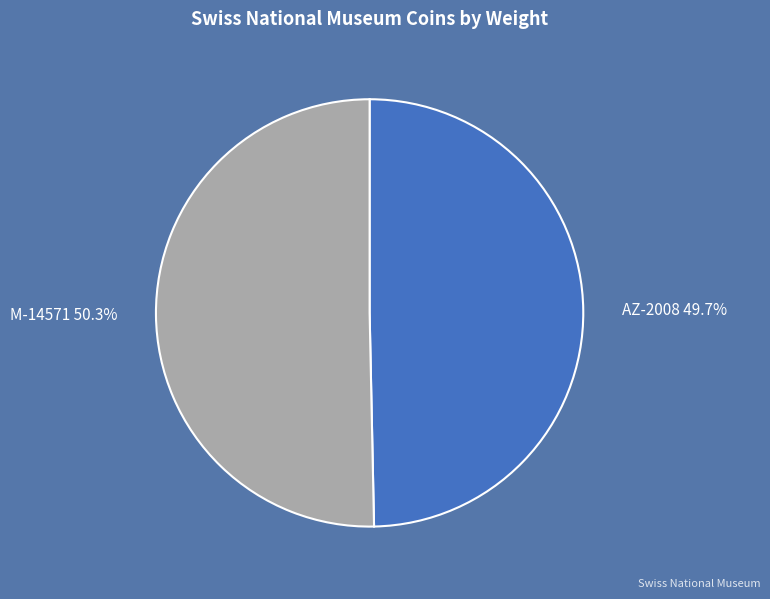

Is there a majority slice in this chart?

Yes